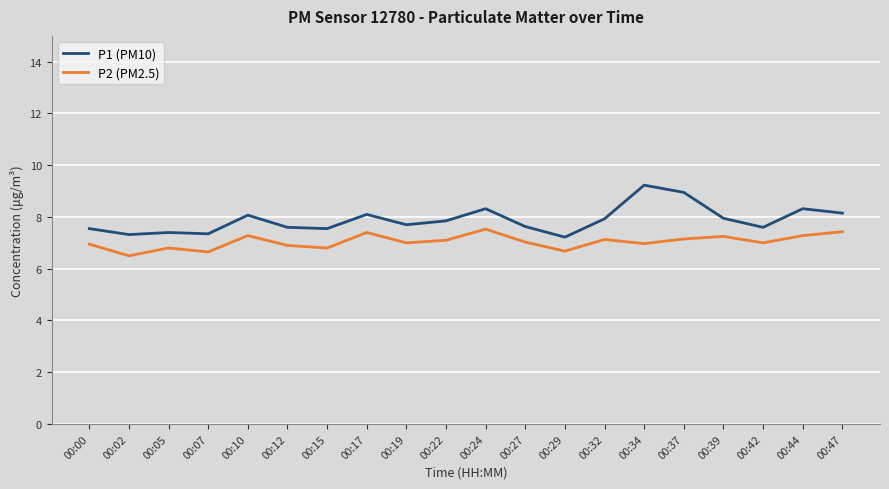

What is the difference between the maximum and second lowest values in the P1 (PM10) series?

1.9